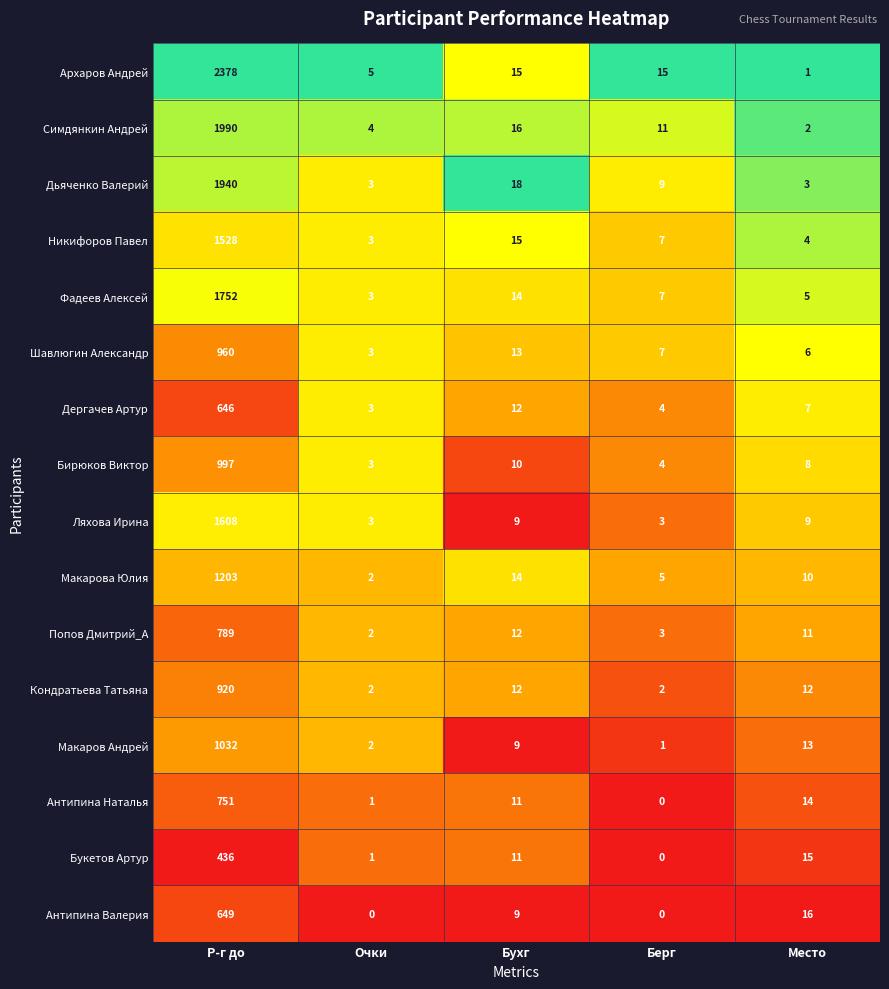

What is the spread (max minus min) of values at Очки?

5